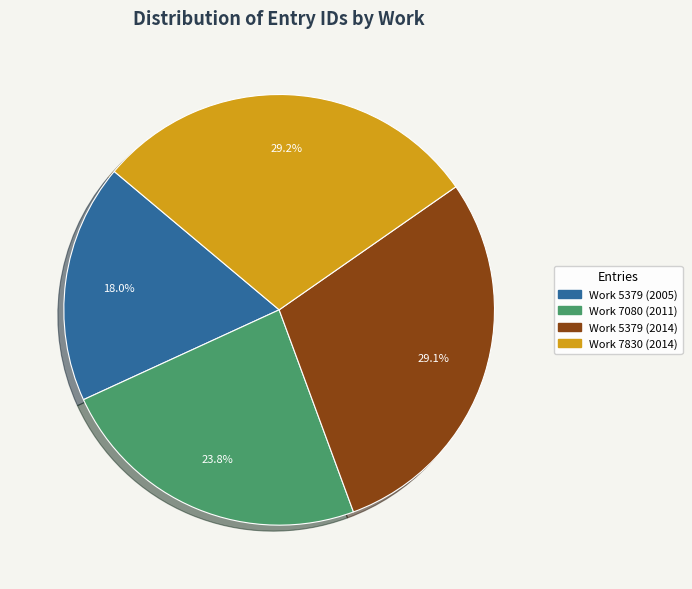

Do Work 7080 (2011) and Work 7830 (2014) together represent more than half of the pie?

Yes